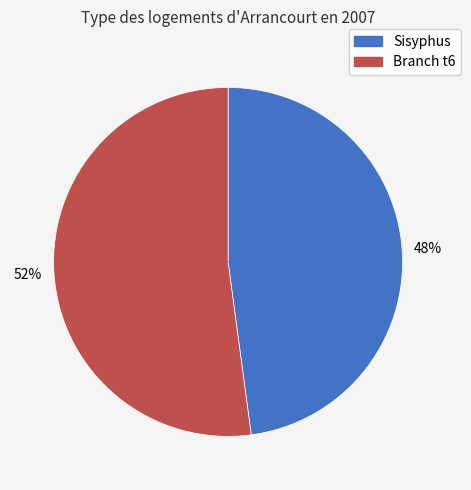

Approximately how many times larger is the value at Branch t6 compared to Sisyphus?

1.1